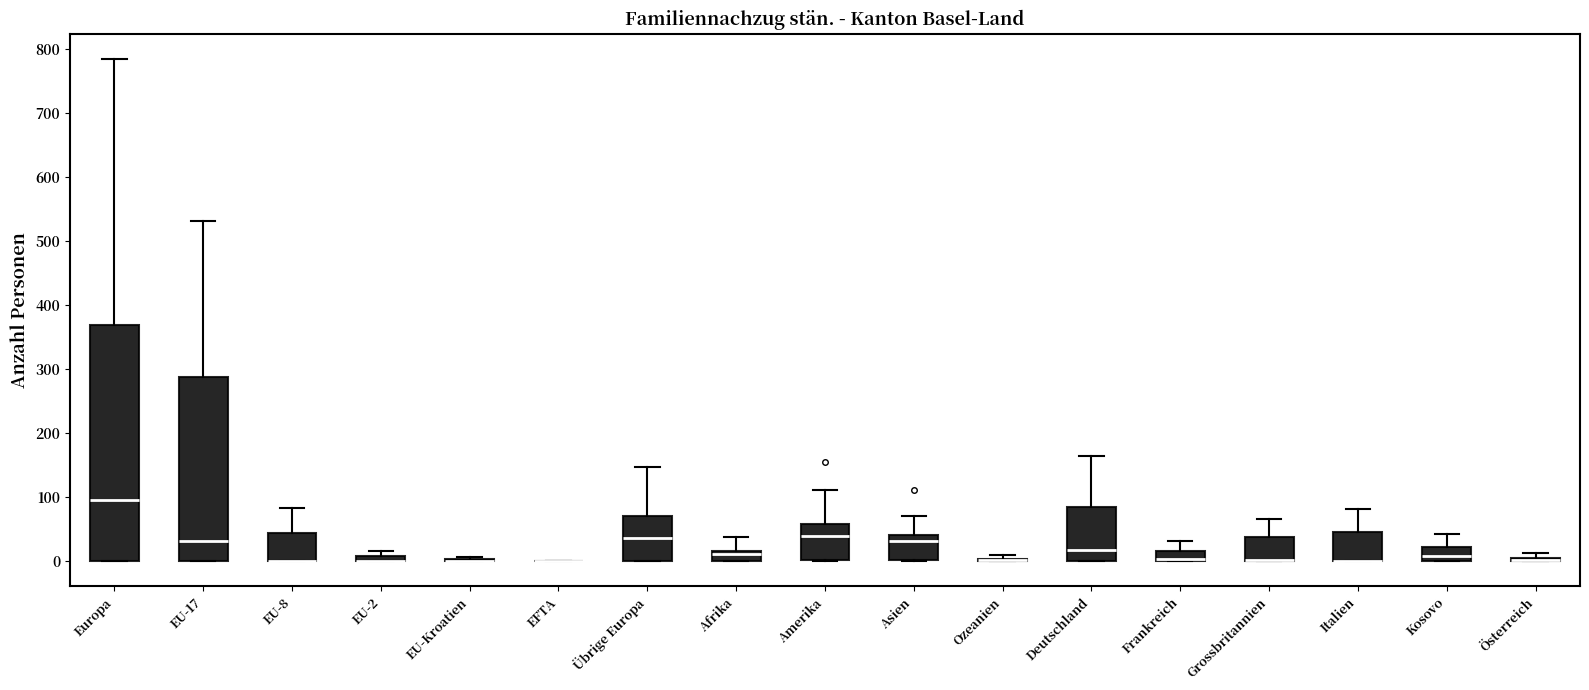

Comparing the boxes themselves (not the whiskers), which one is the tallest?

Europa